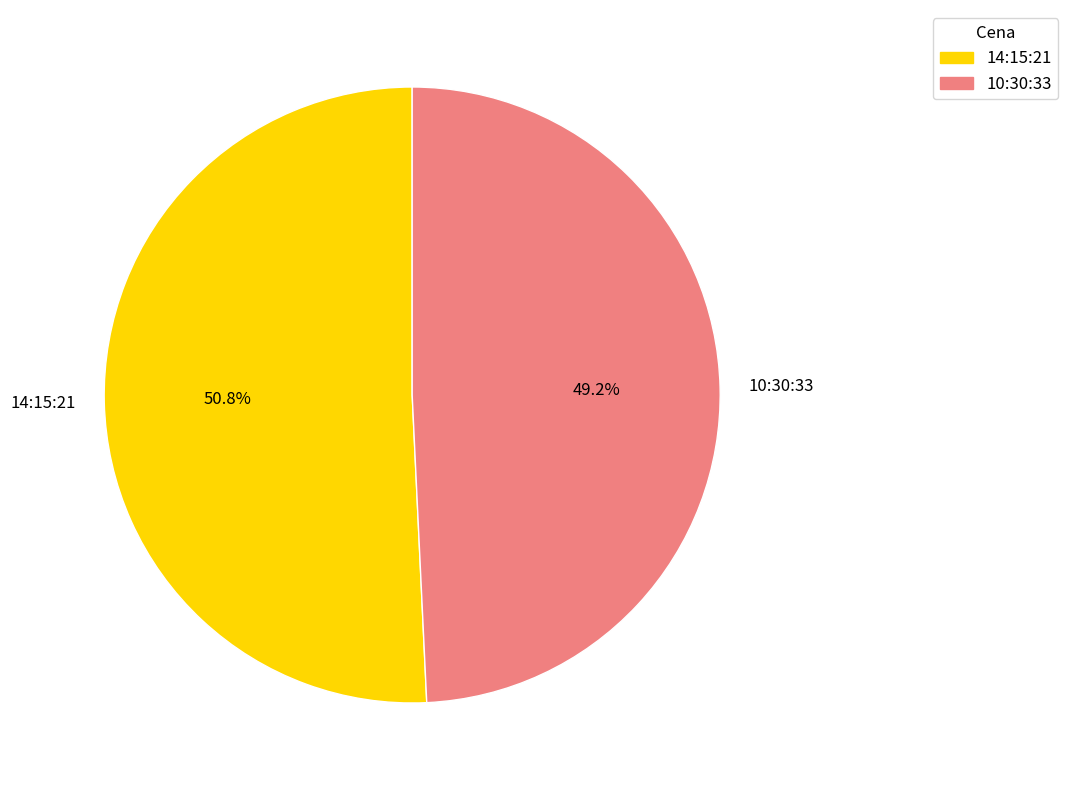

What portion of the pie excludes 10:30:33?

50.8%